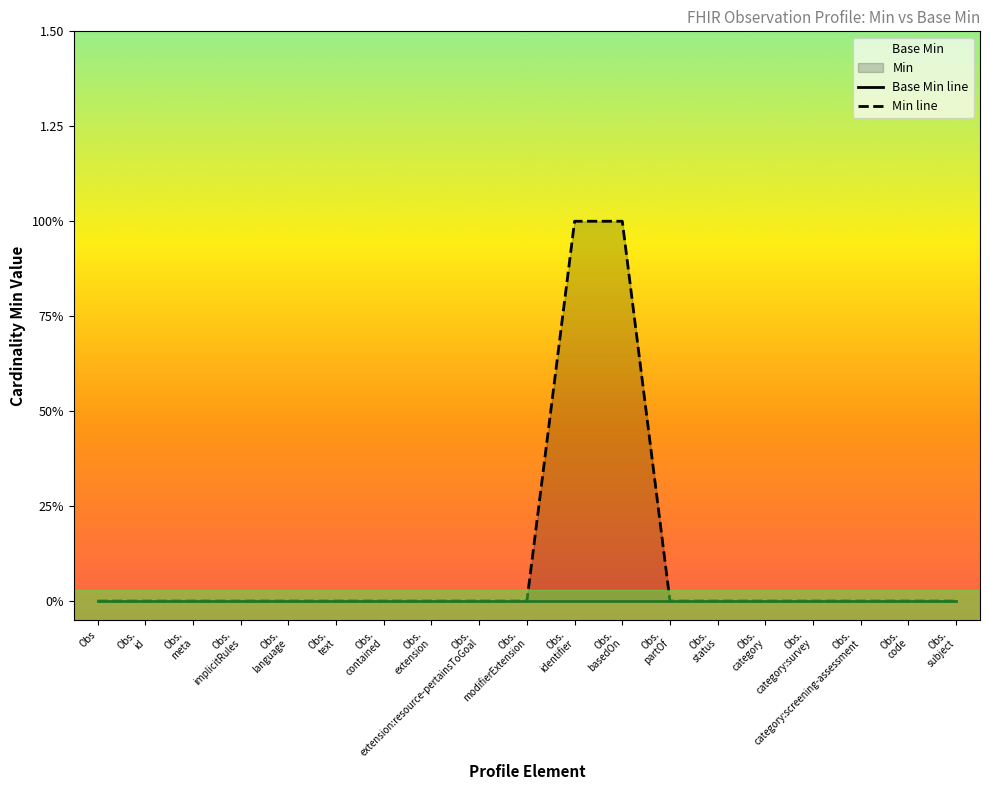

What are all the series names shown in the legend?

Base Min line, Min line